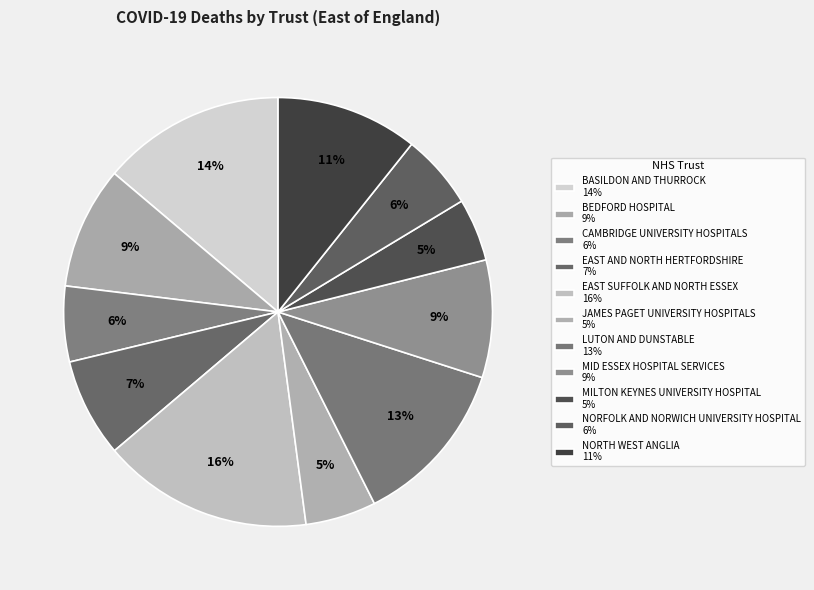

True or false: NORTH WEST ANGLIA accounts for 23% of the total.

False